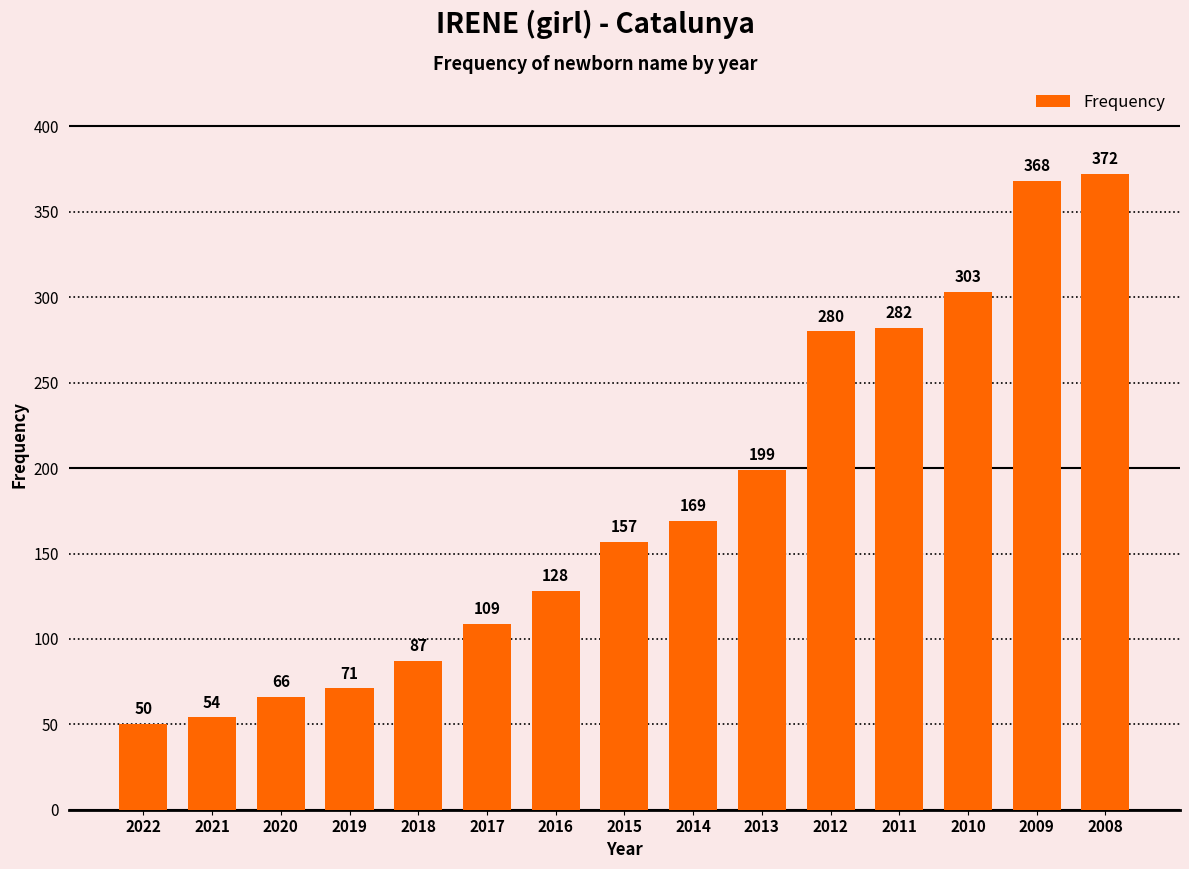

What is the smallest value displayed?

50